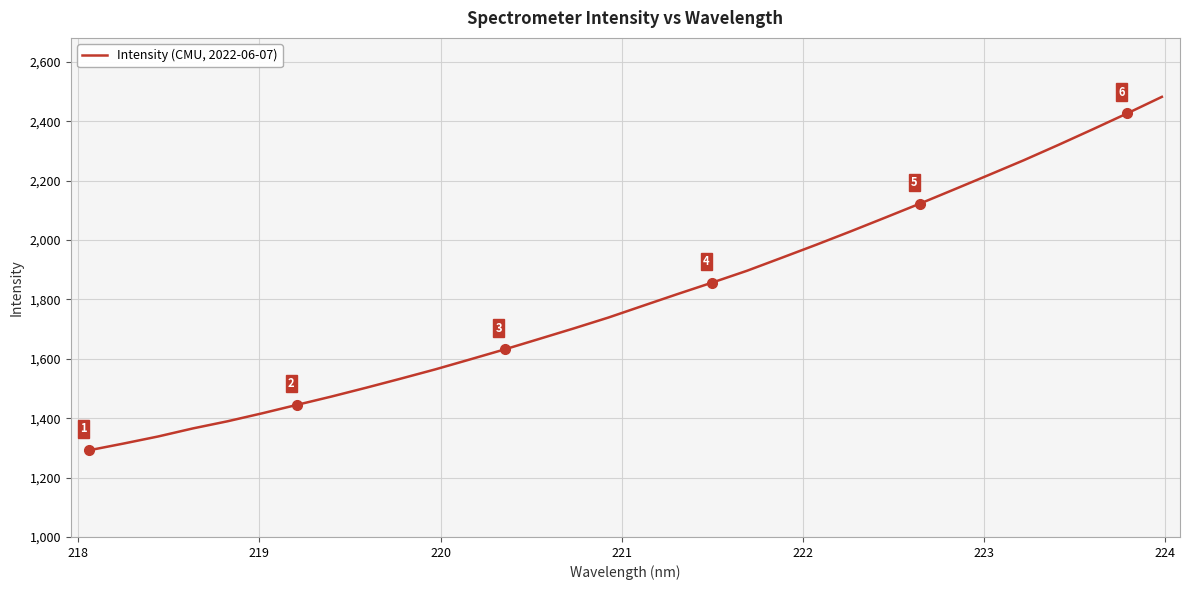

What is the greatest value displayed?

2482.4